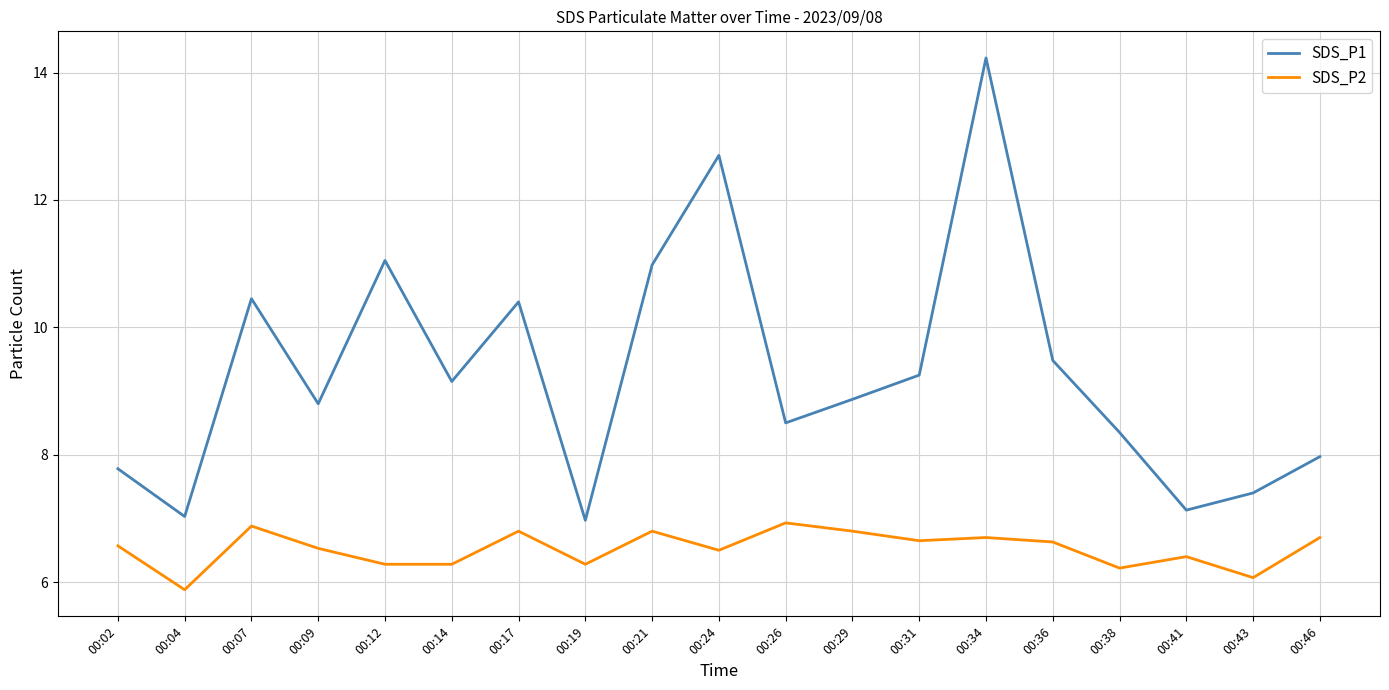

The value of SDS_P2 at 00:14 is 2.3. True or false?

False